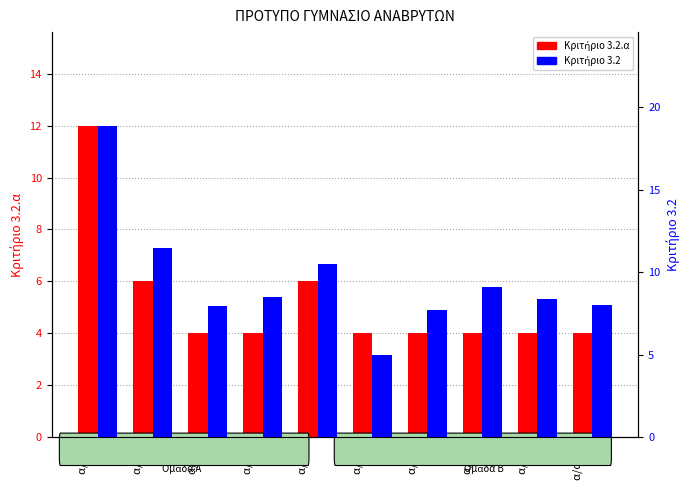

How many groups of bars are there?

10